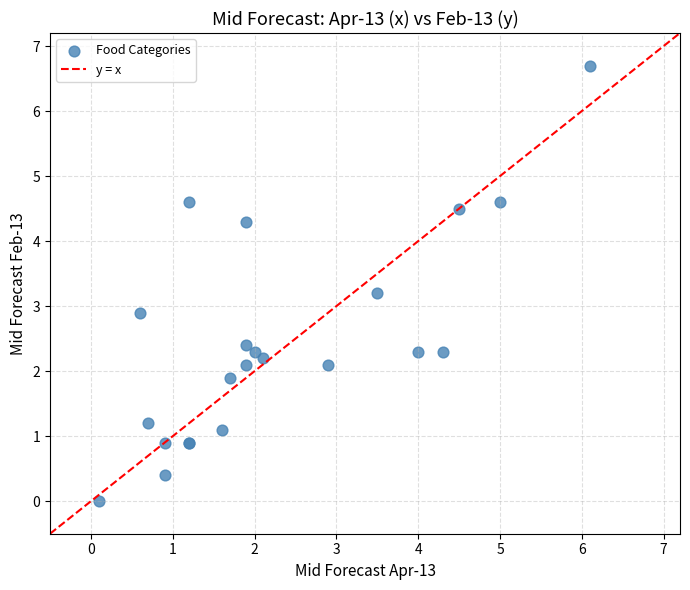

What Y value in the scatter plot is closest to 3?

2.9